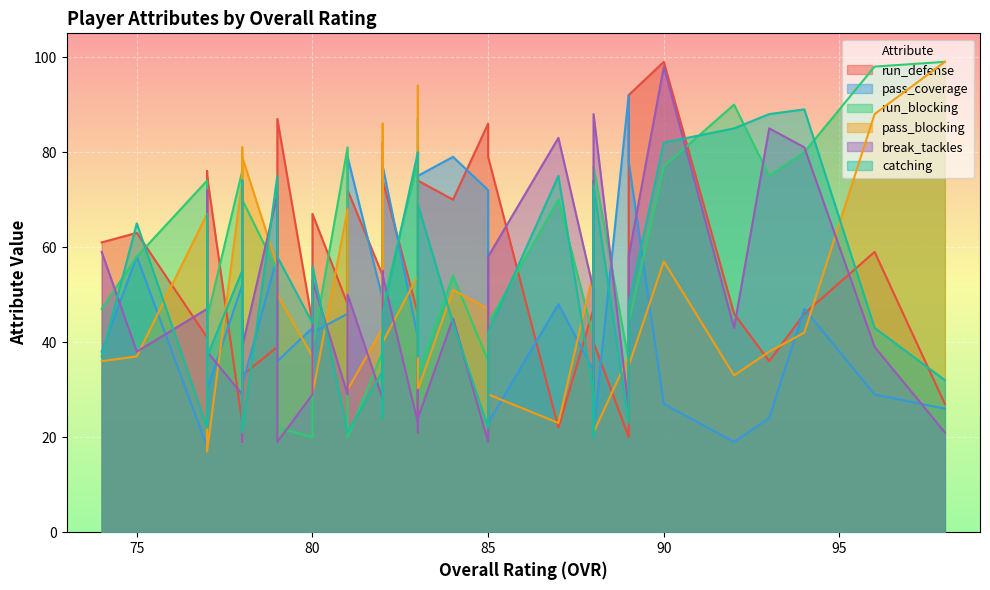

Between 90 and 85, which is larger?

90